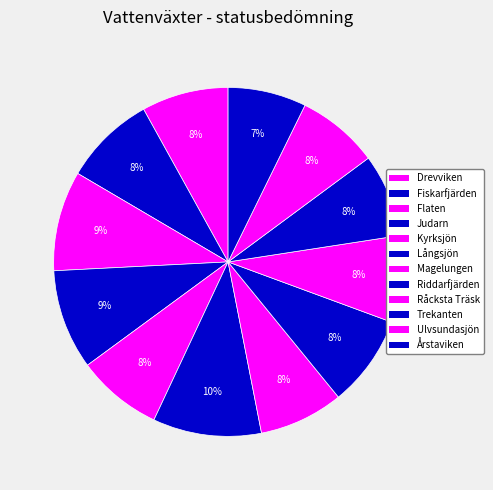

Which has a higher value, Judarn or Flaten?

Judarn